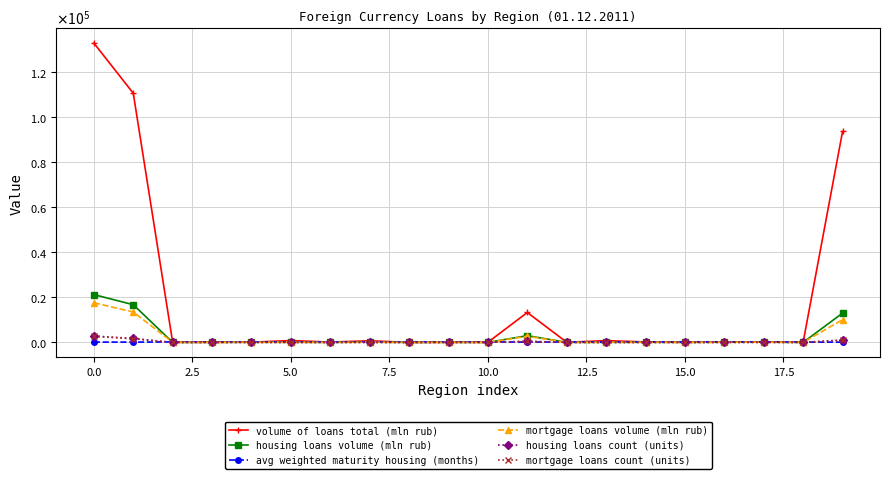

What are all the series names shown in the legend?

volume of loans total (mln rub), housing loans volume (mln rub), avg weighted maturity housing (months), mortgage loans volume (mln rub), housing loans count (units), mortgage loans count (units)